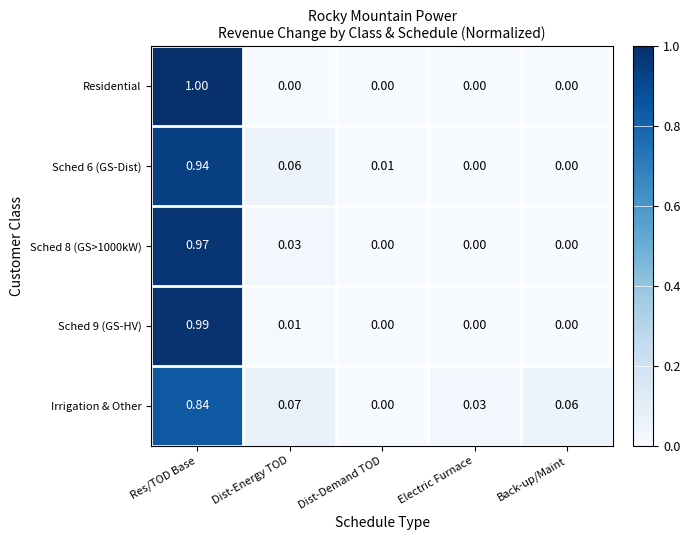

How many values in the Irrigation & Other series exceed 0?

4